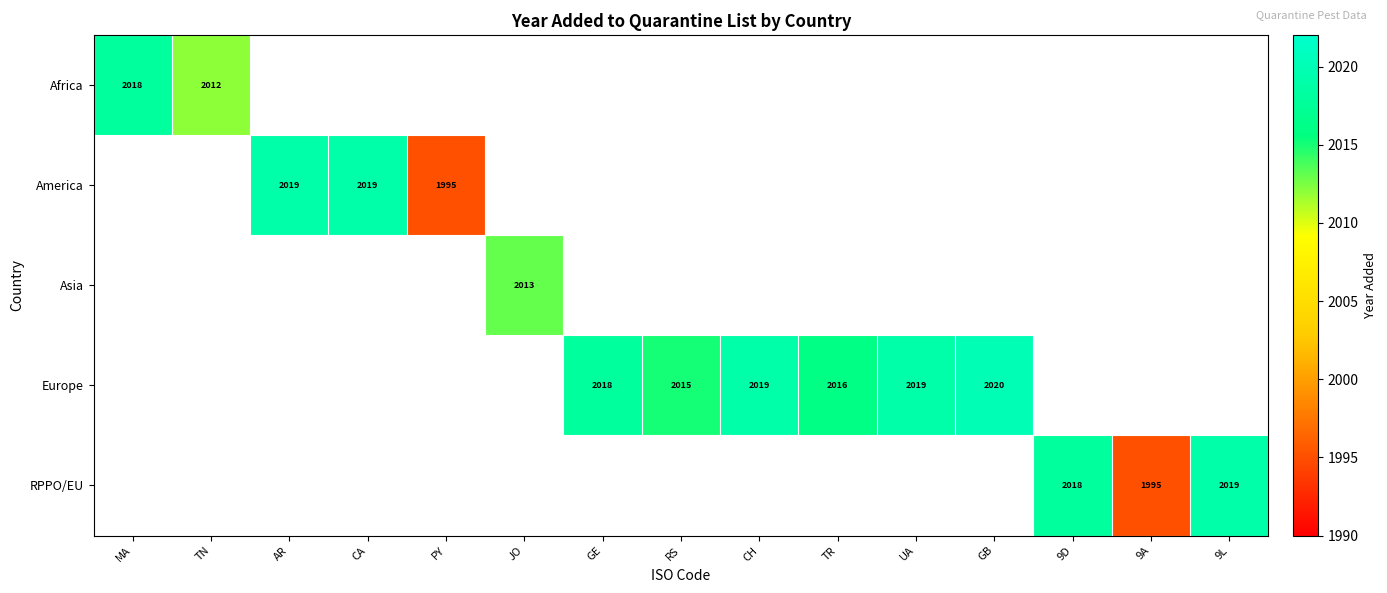

True or false: Europe has a value of 2725 at RS.

False